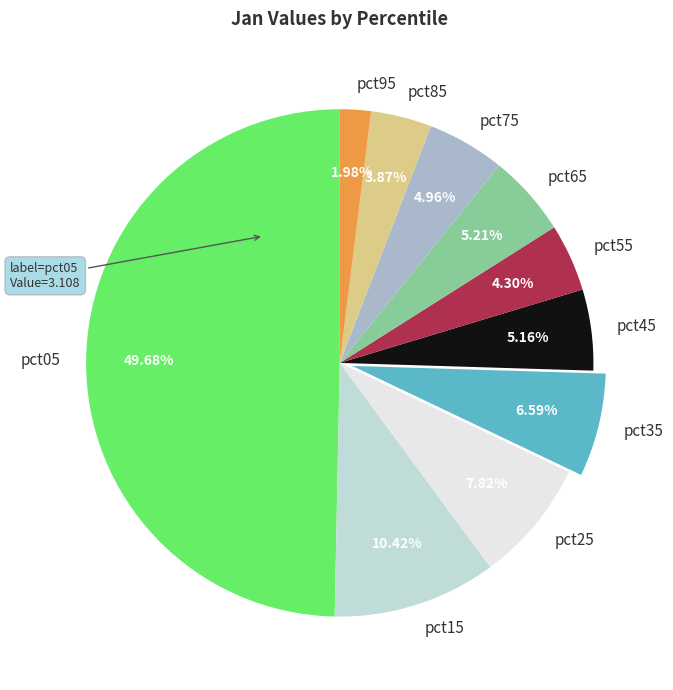

How many segments does this pie chart have?

10